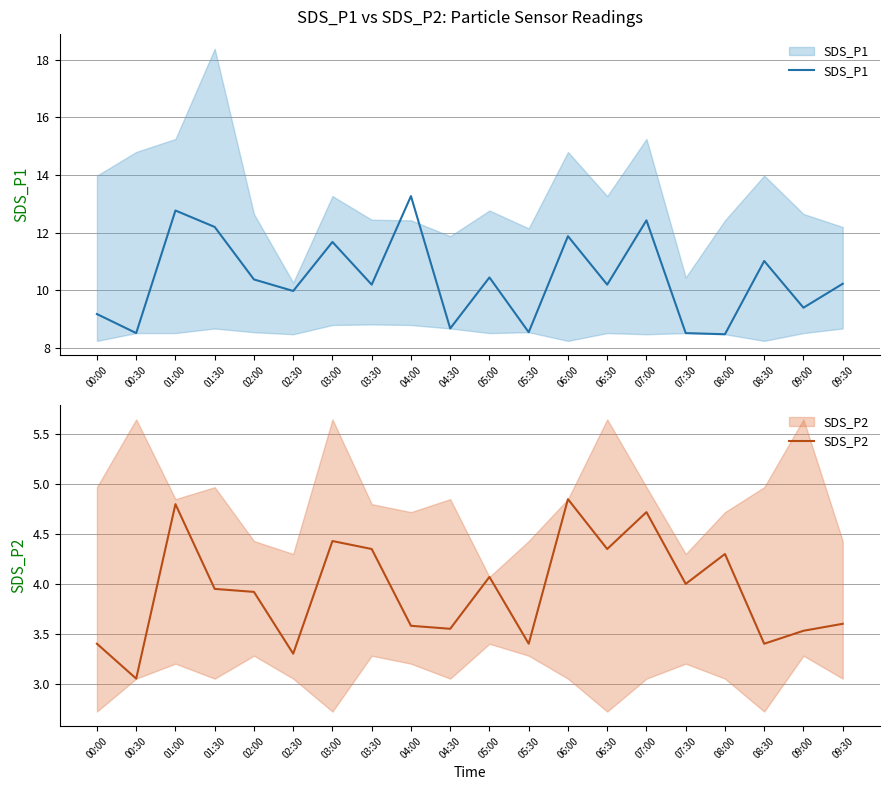

At how many categories does at least one series exceed 7?

20